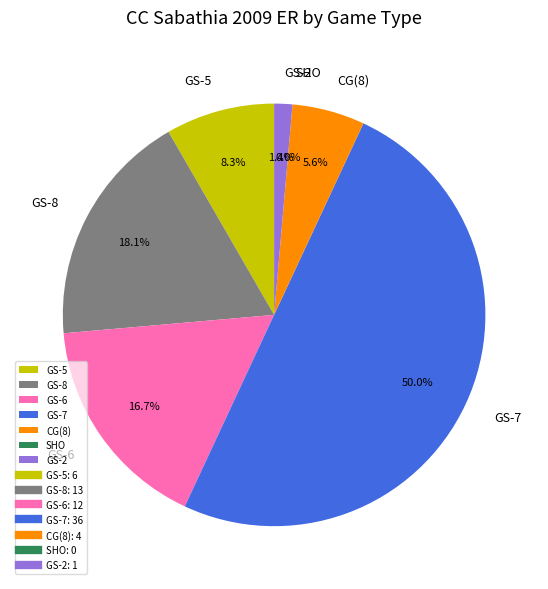

Does SHO account for over 50% of the chart?

No